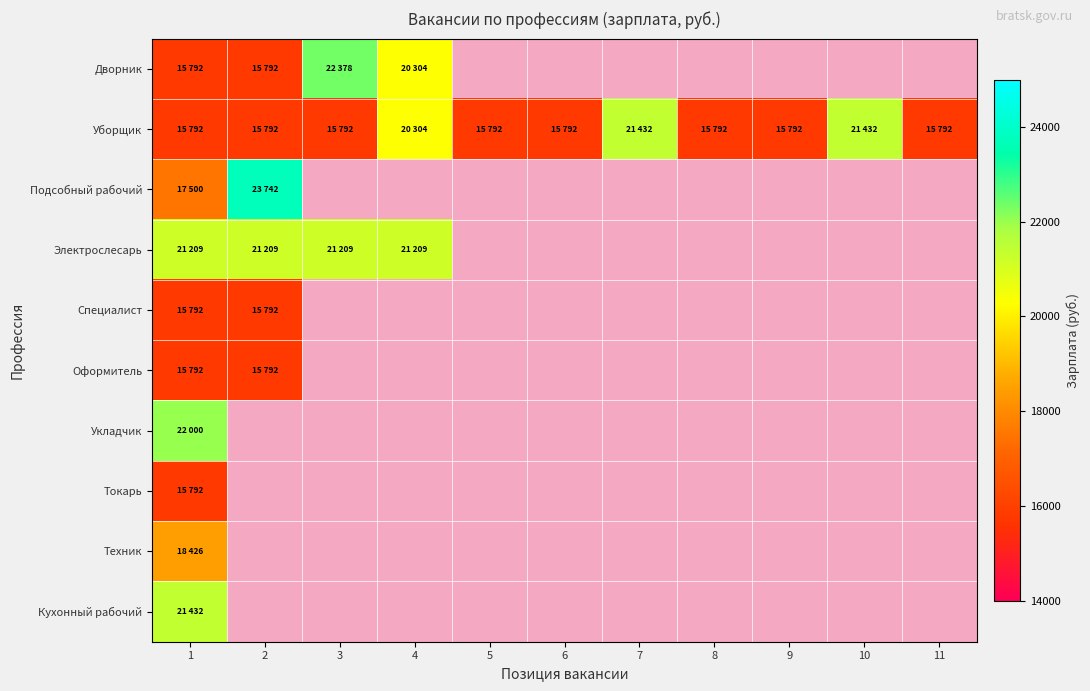

How many distinct data groups are displayed?

10